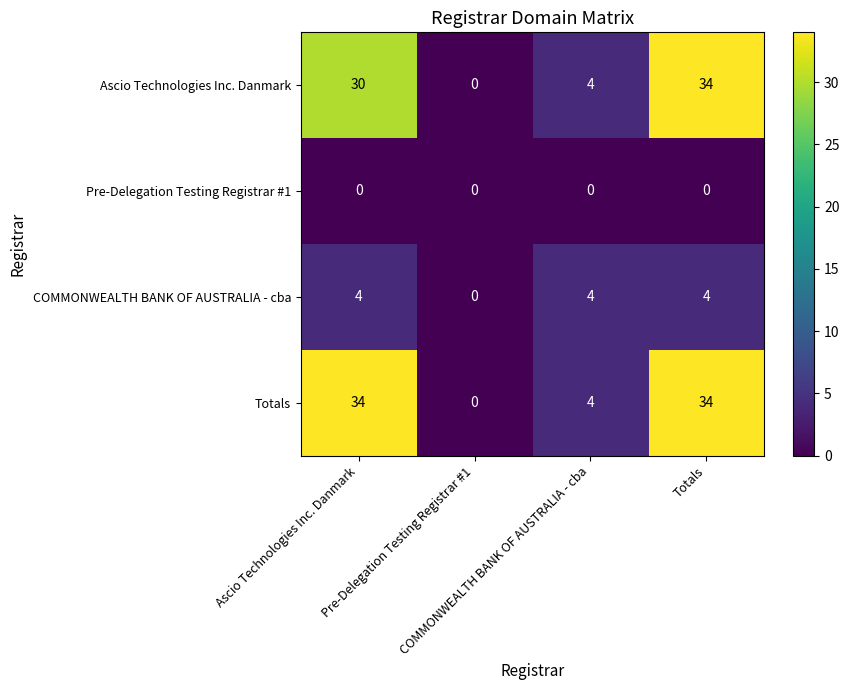

How many distinct data groups are displayed?

4